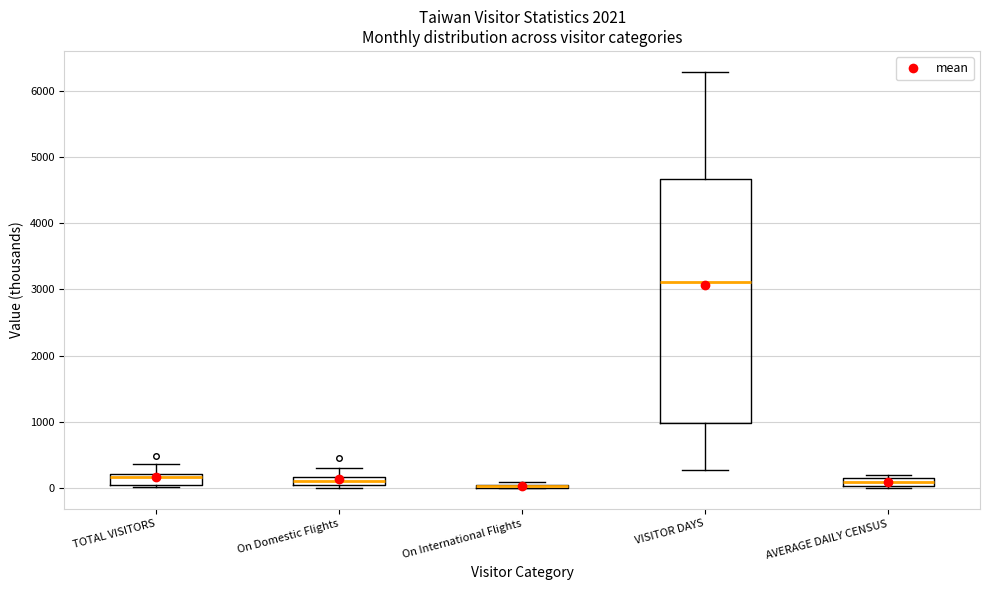

Where does the lower whisker of the box for VISITOR DAYS end on the y-axis? The values are not printed on the chart, so give them approximately, as read against the axis.

300